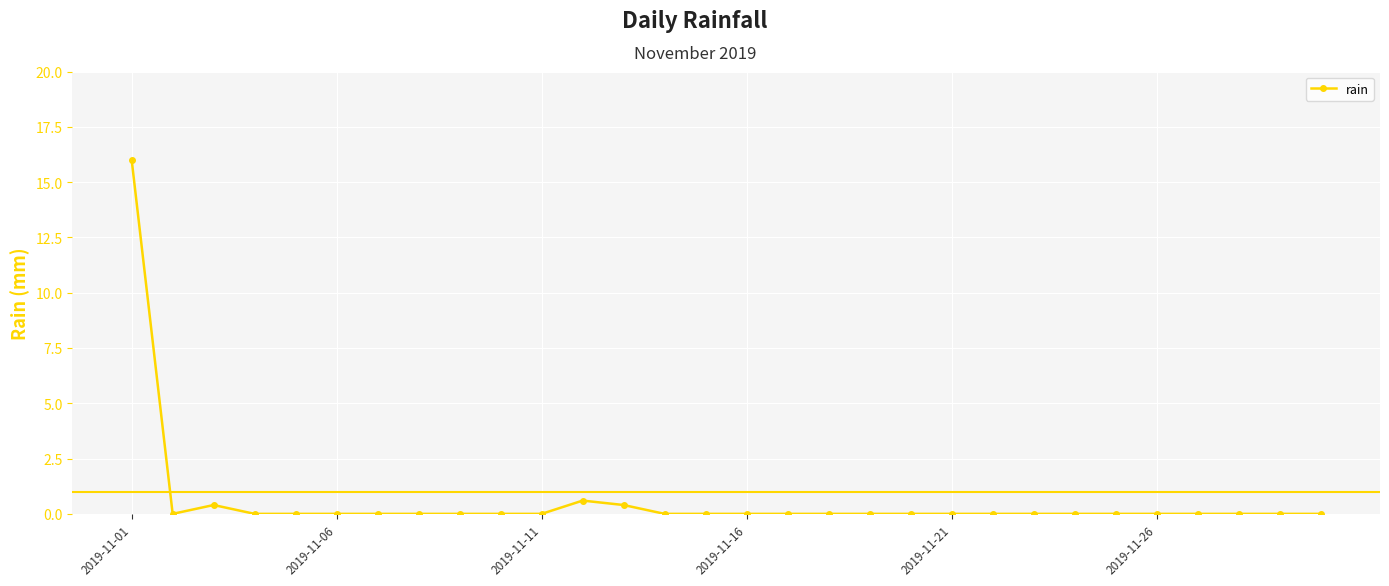

What is the maximum value shown in the chart?

16.0